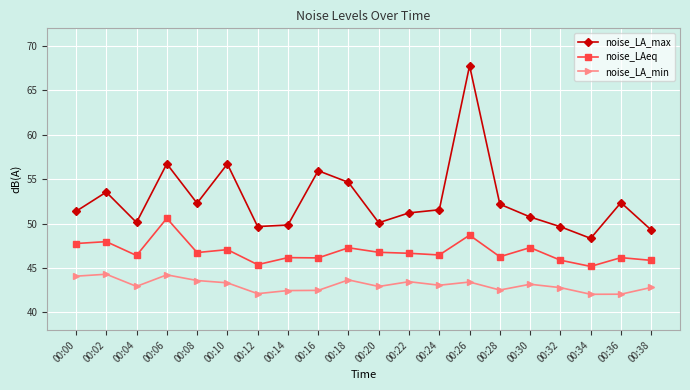

At which category does noise_LA_max reach its first local valley?

00:04